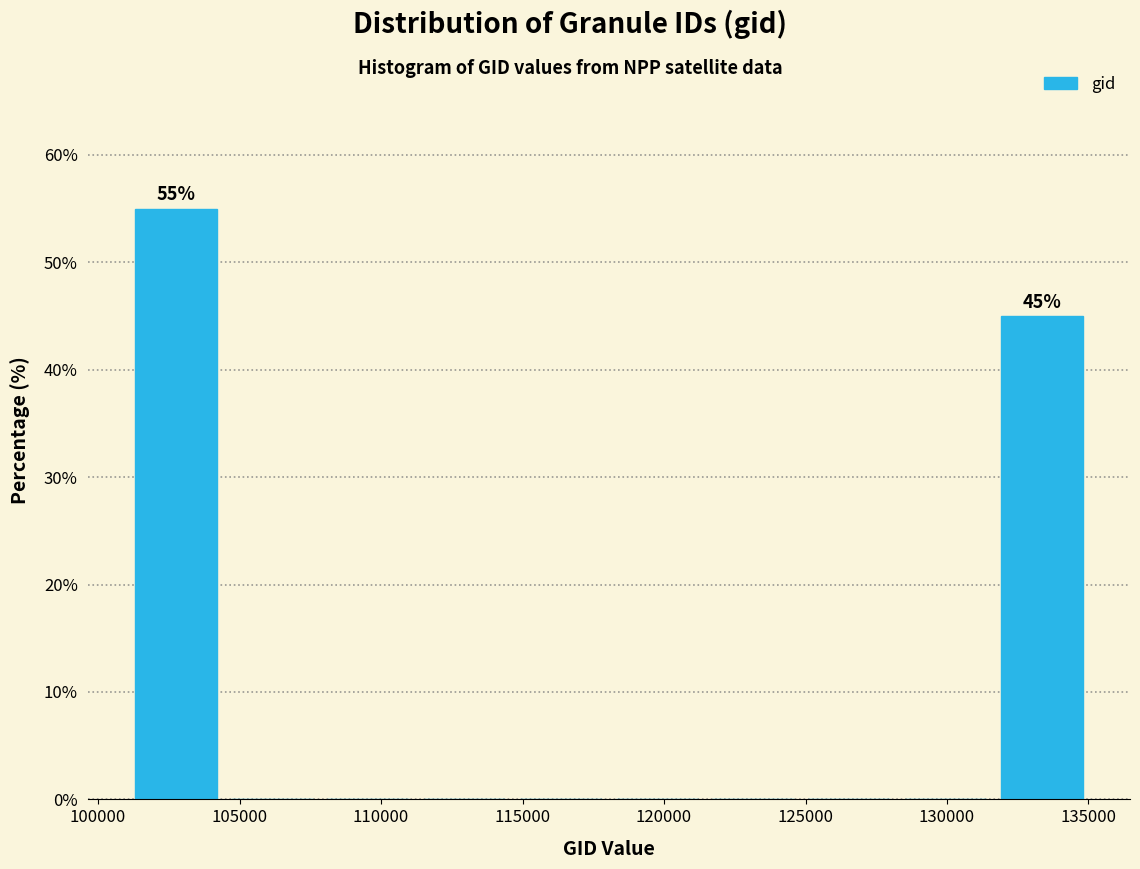

Which range on the x-axis has the tallest bar?

101000 to 104500